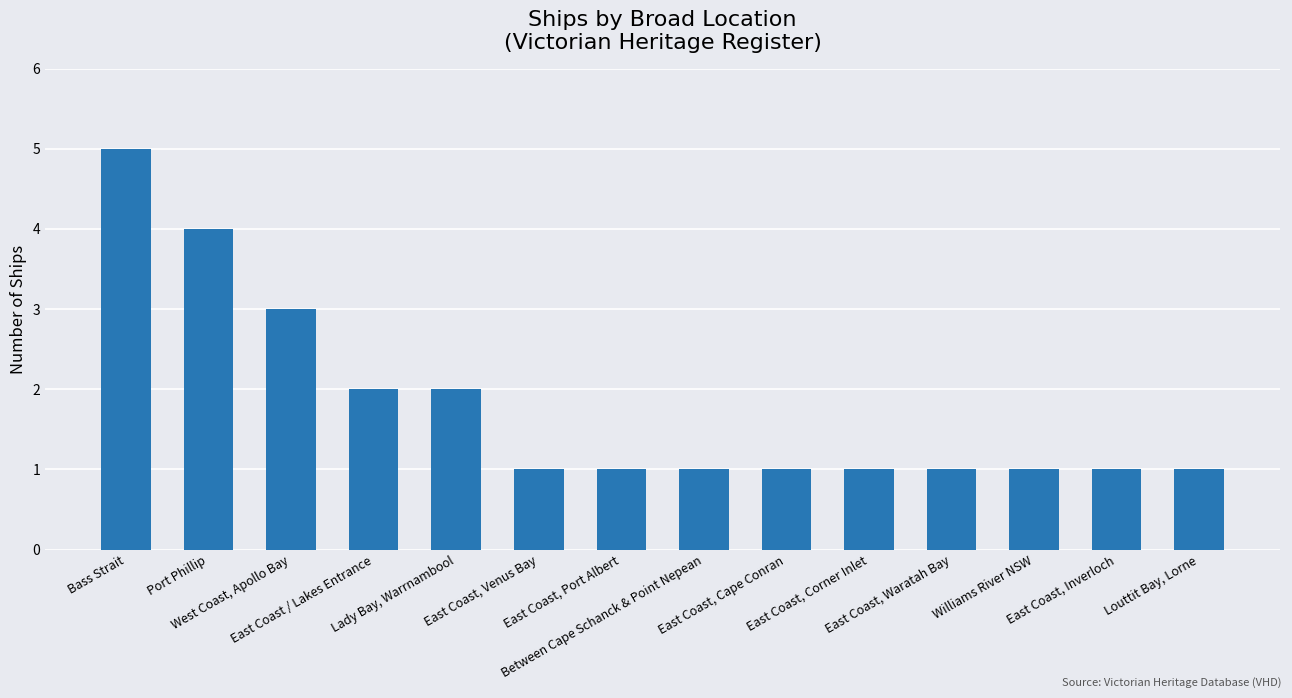

What is the difference between the maximum and second lowest values?

4